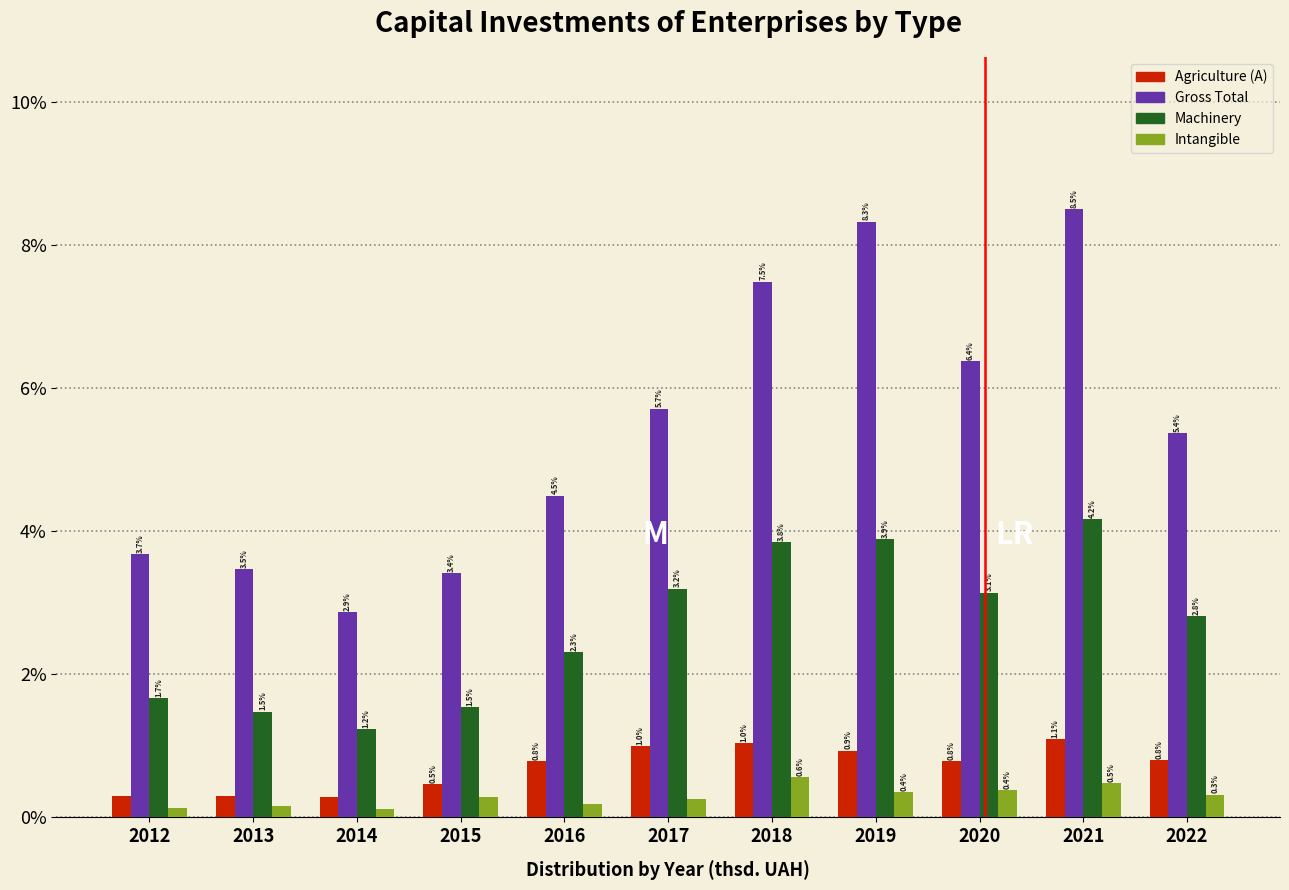

What value does the Machinery series have at 2020?

3.1